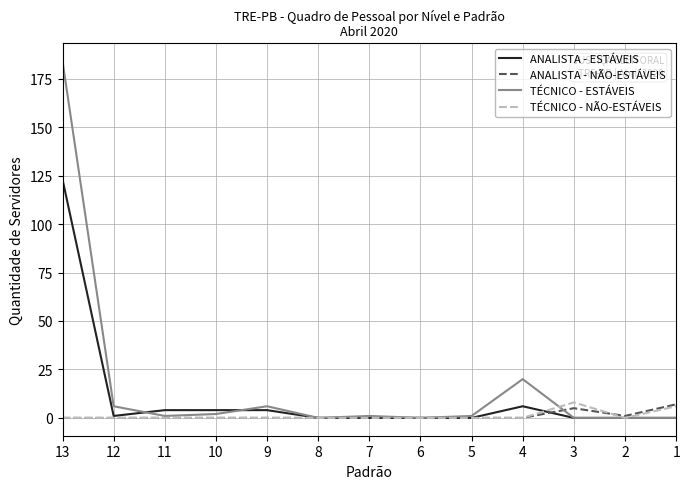

True or false: ANALISTA - NÃO-ESTÁVEIS has more than 0 interior local peaks.

True